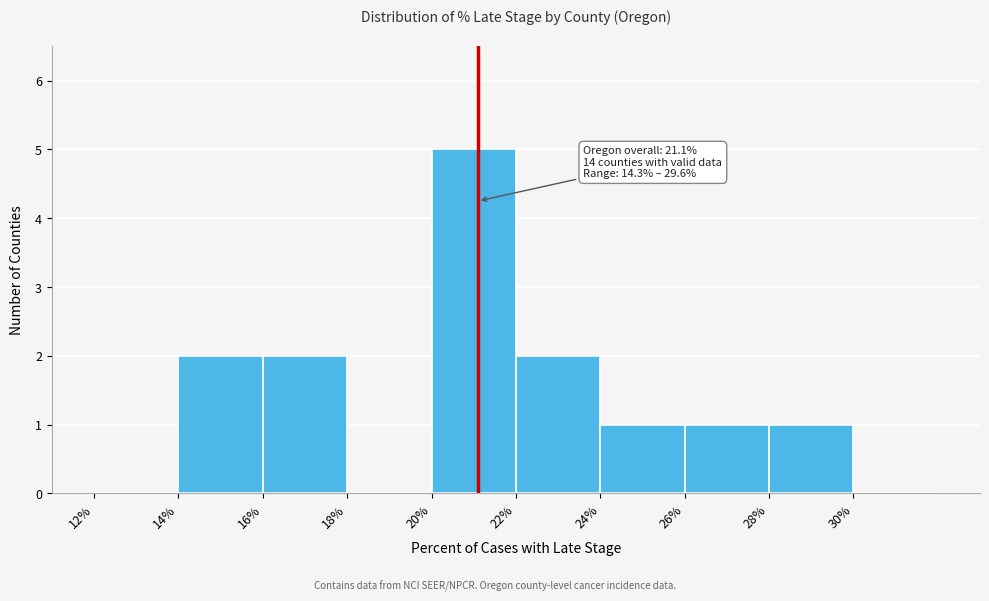

Which range on the x-axis has the tallest bar?

20 to 22